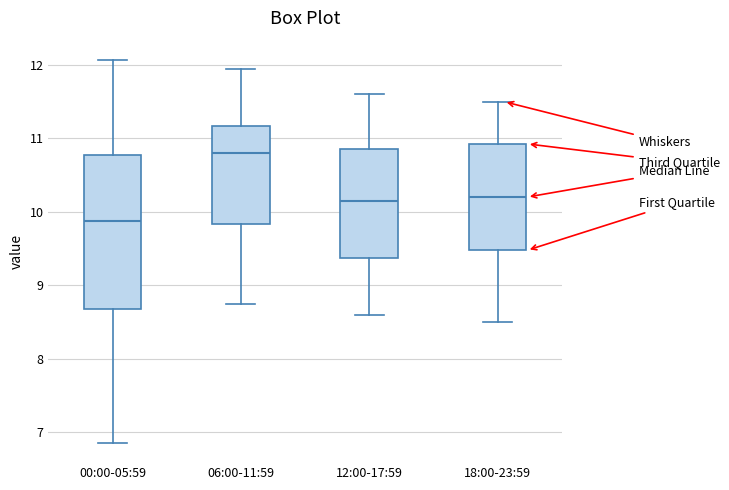

Which box's median line is the highest?

06:00-11:59